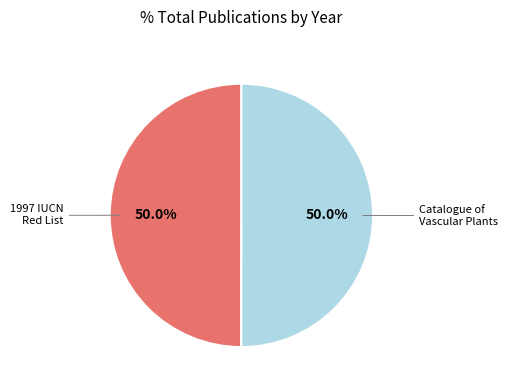

What is the majority slice?

Catalogue of the vascular plants of Ecuador